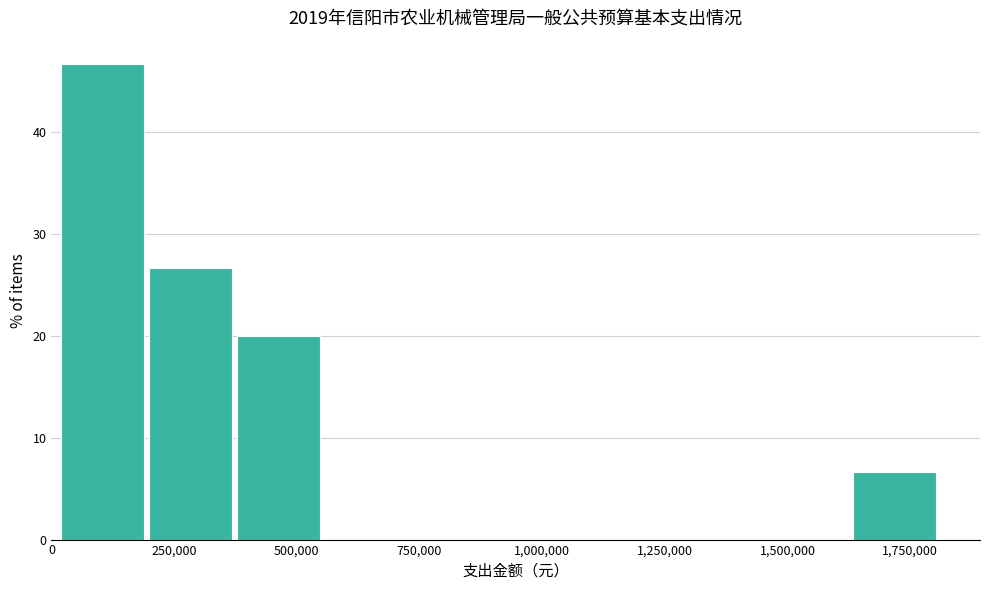

Read against the x-axis, roughly where is the centre of the tallest bar?

100000